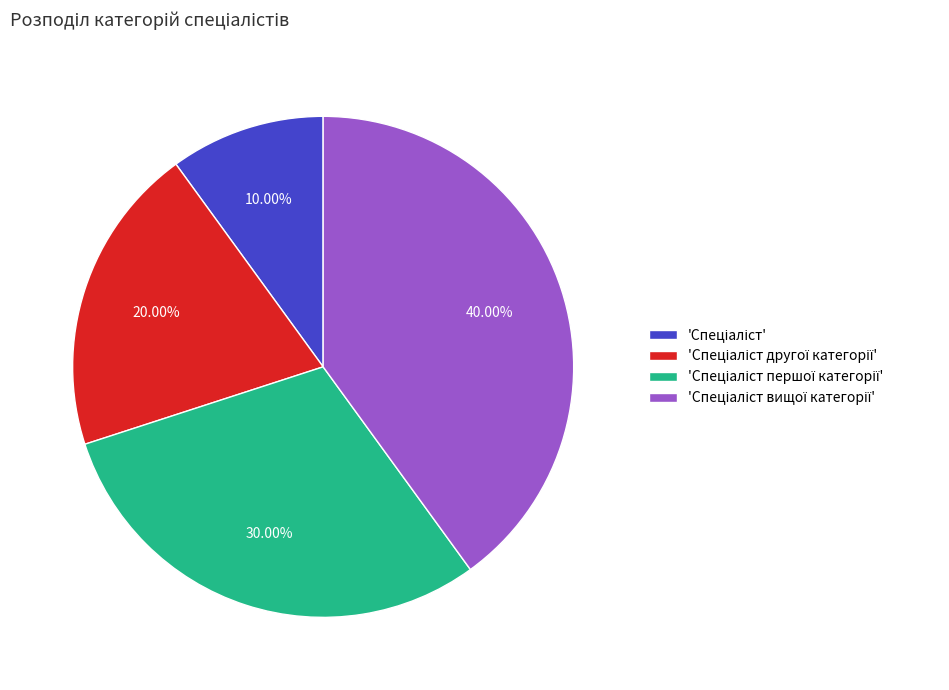

Is there a majority slice in this chart?

No